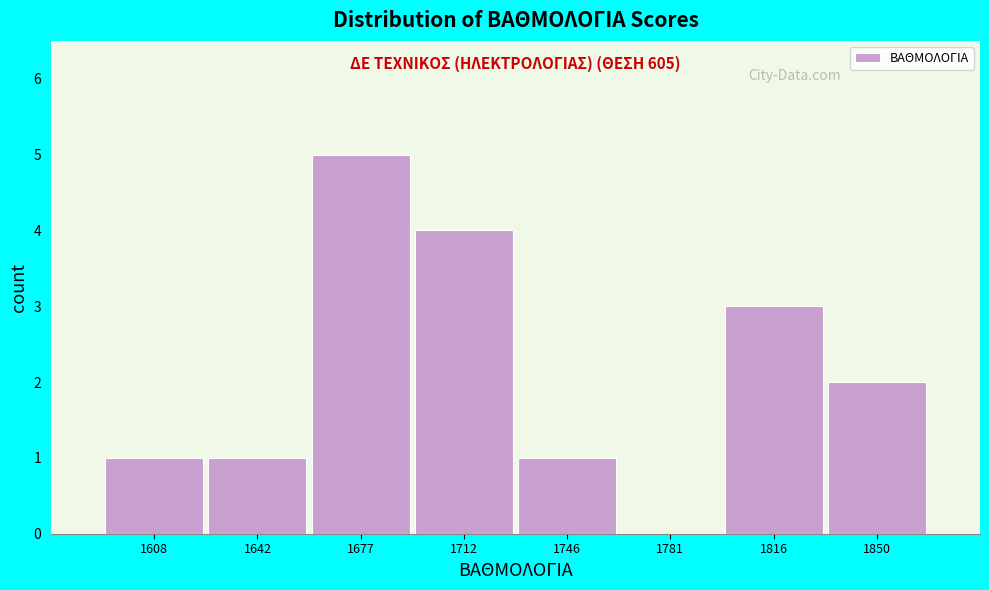

Over which range of the x-axis is the bar tallest?

1660 to 1695